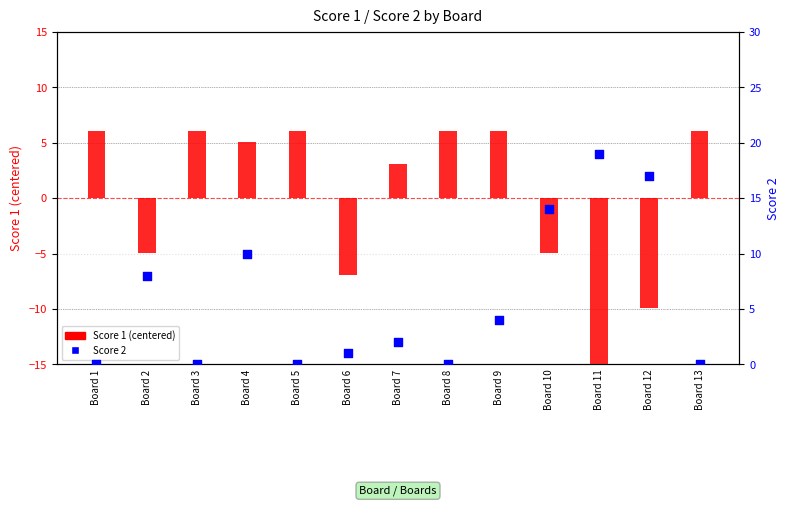

What is the total value across all series at Board 8?

6.1